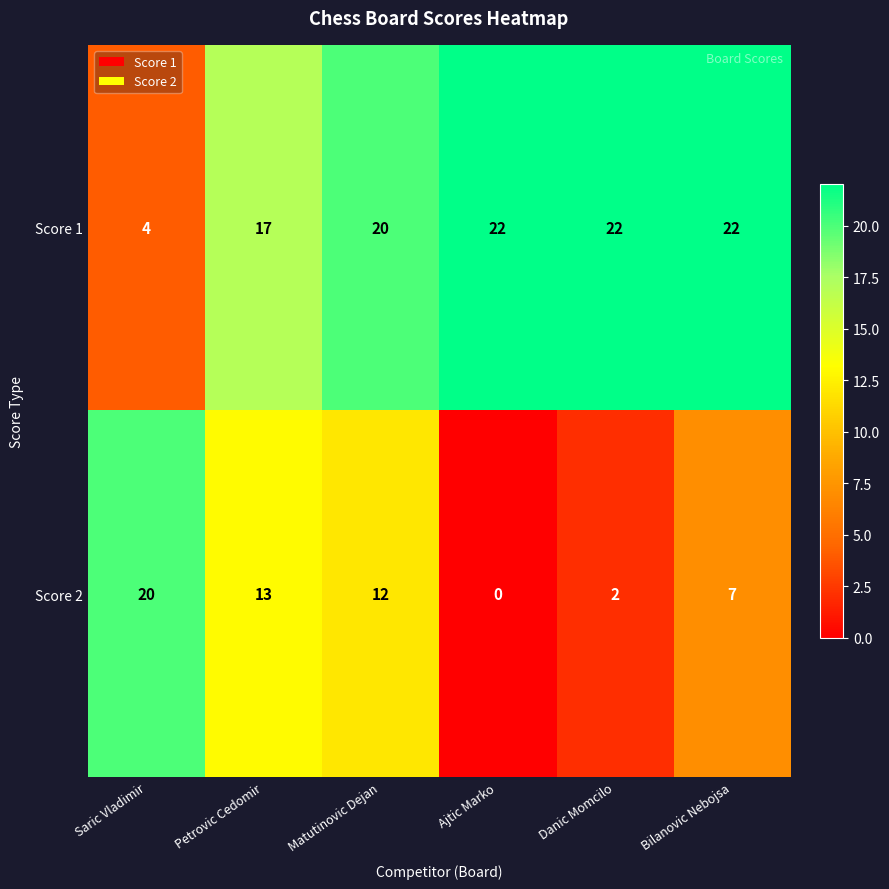

How many data points does each series have?

6